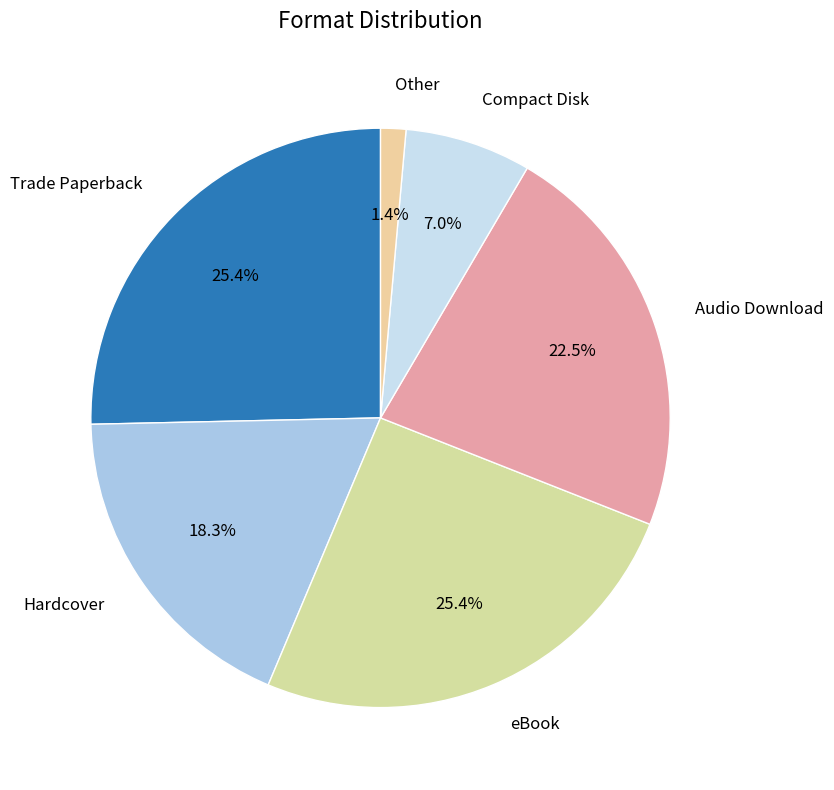

How many slices are in this pie chart?

6